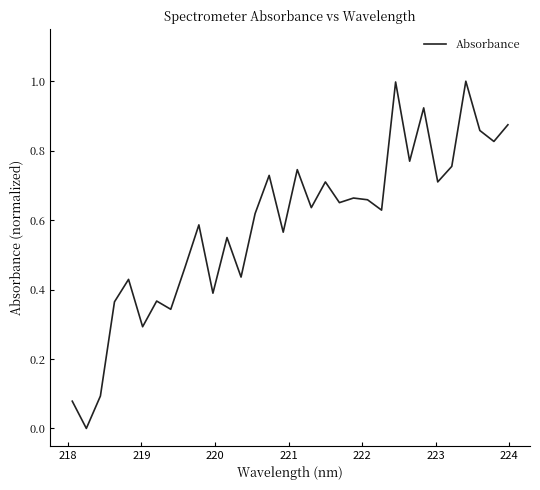

What is the difference between the maximum and minimum values?

1.0